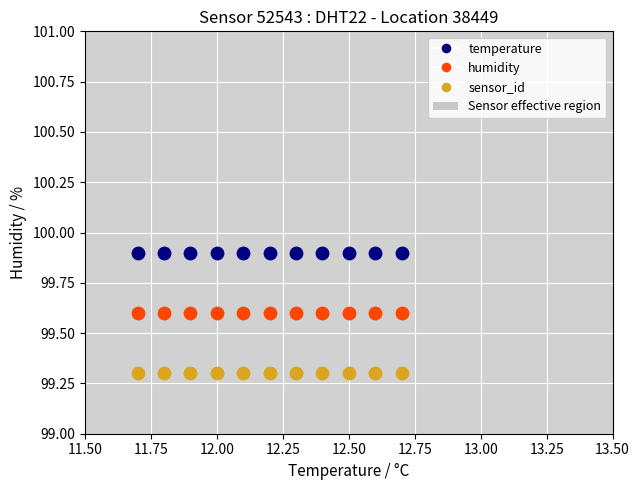

Across all data points, what is the range of Y values (max minus min)?

0.6